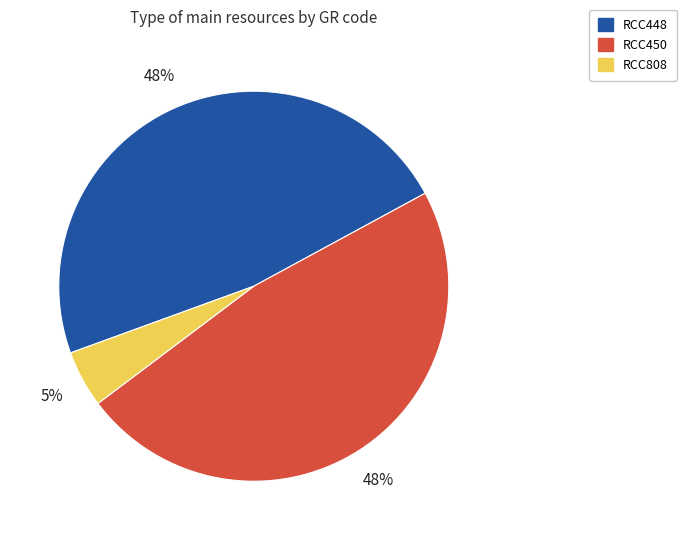

True or false: RCC450 accounts for 48% of the total.

True